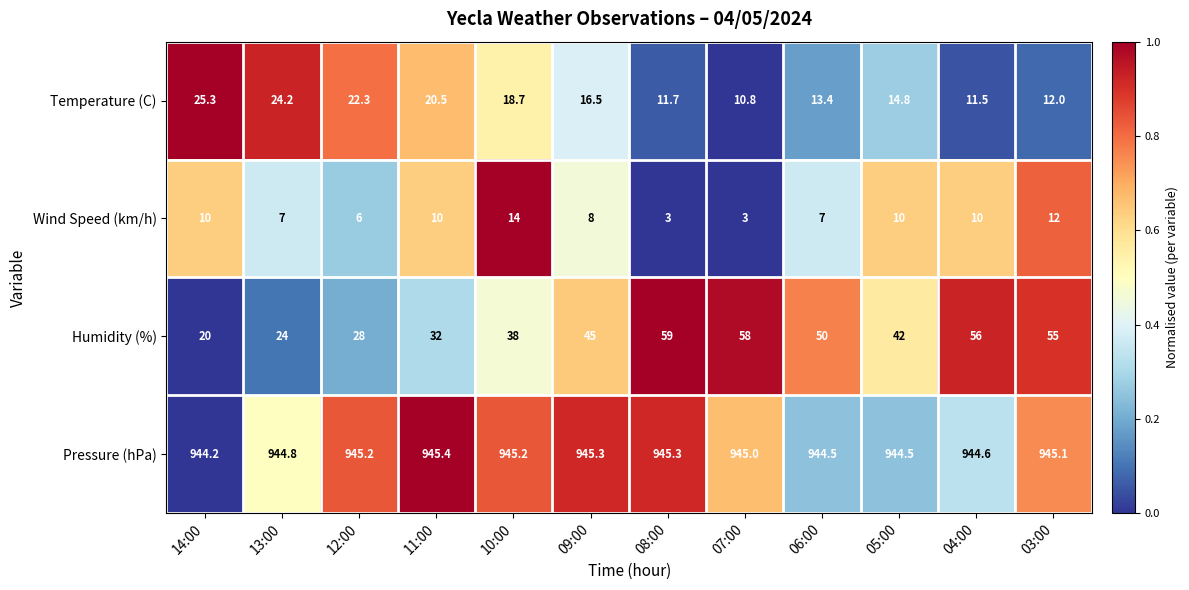

Where is Temperature (C) nearest to the value 18?

10:00